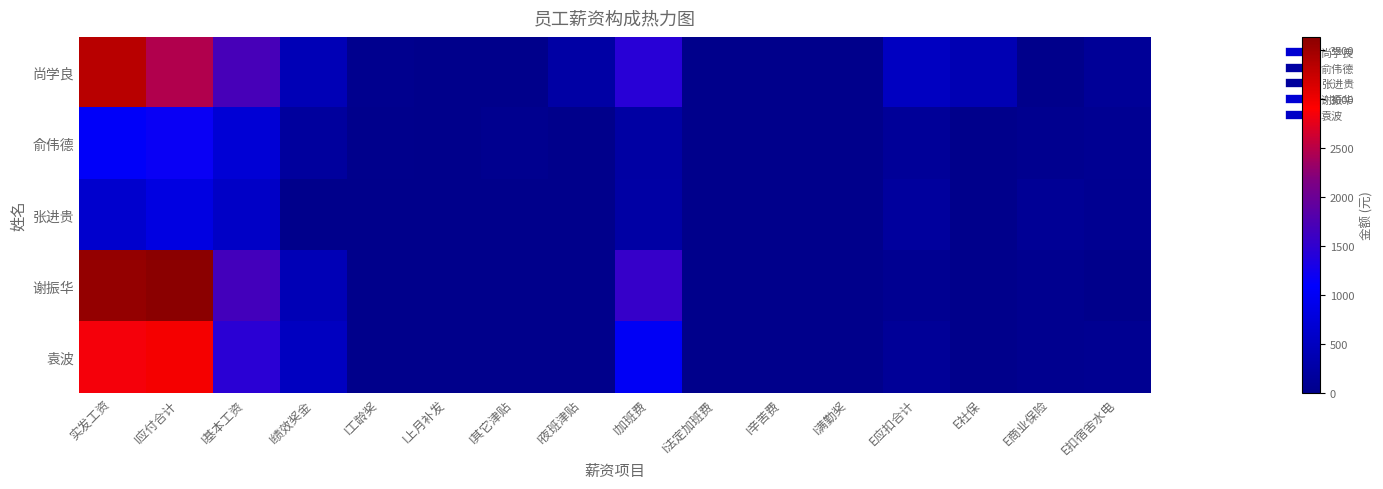

What is the total value across all series at I基本工资?

6075.0